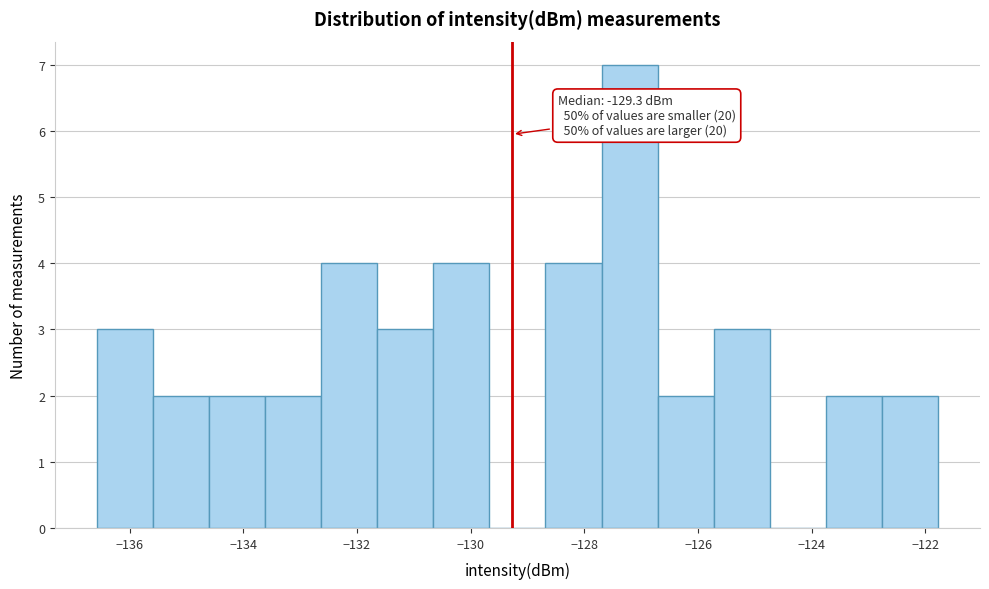

Over which range of the x-axis is the bar tallest?

-127.6 to -126.8